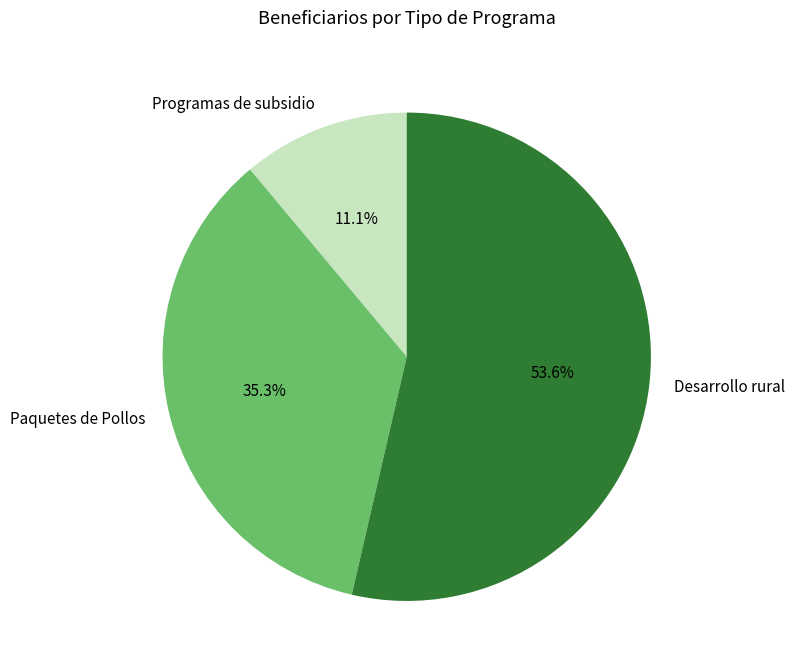

Which slice is the smallest?

Programas de subsidio